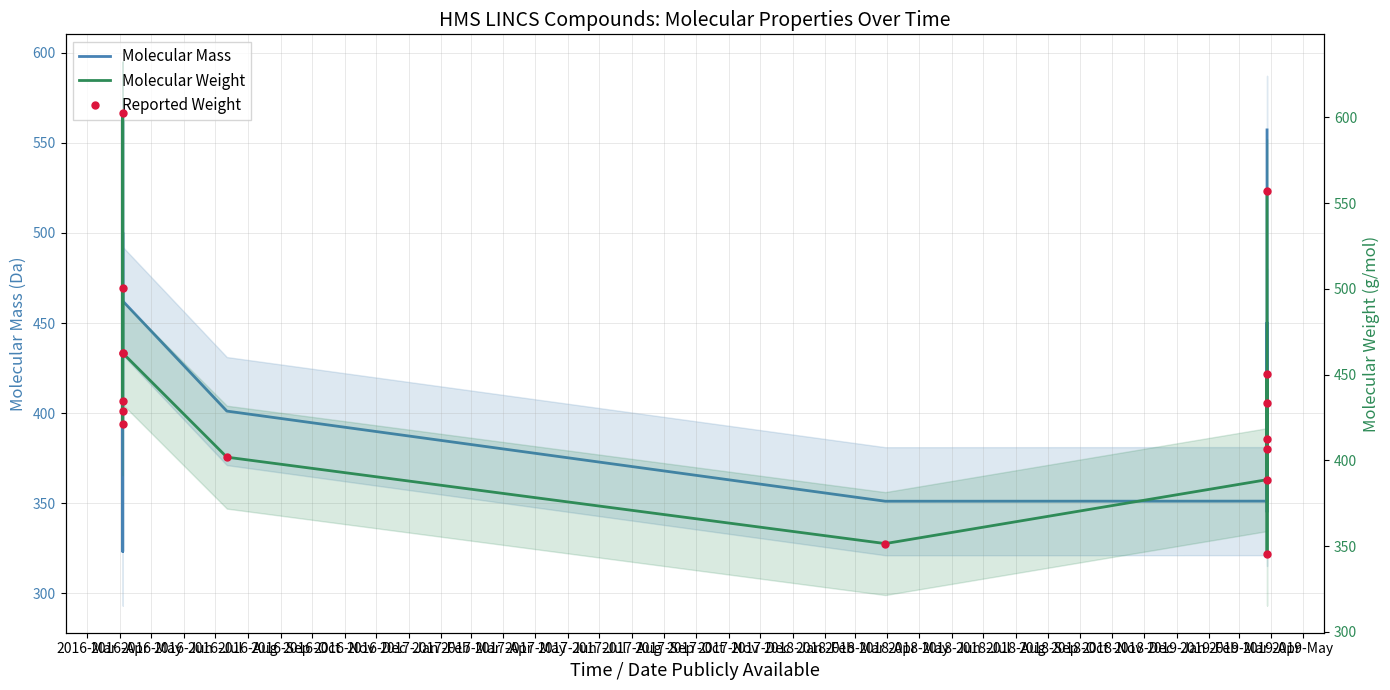

Is this an area chart (filled region under the line)?

No